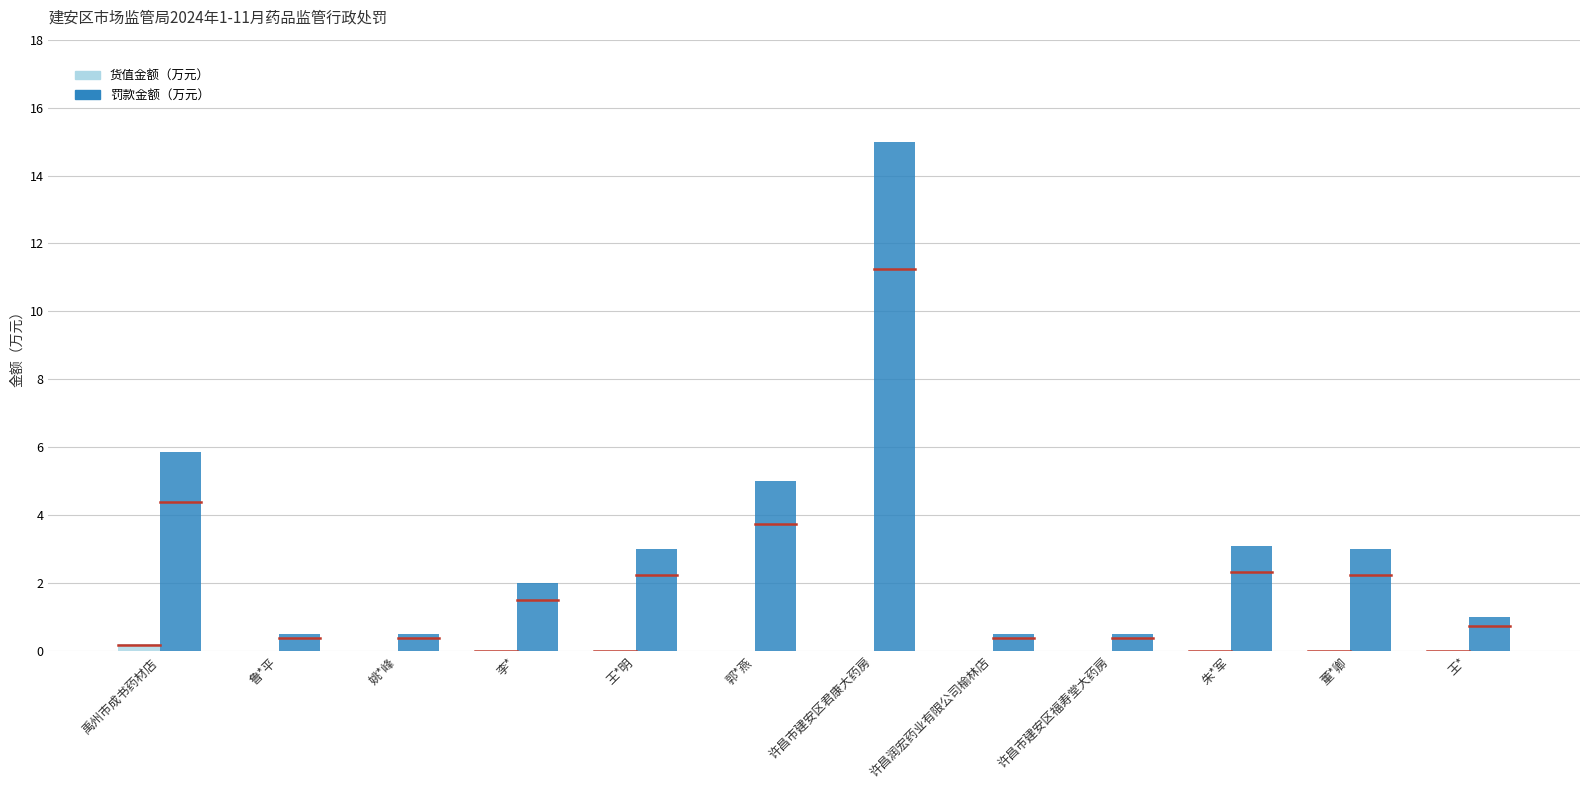

How many groups of bars are there?

12